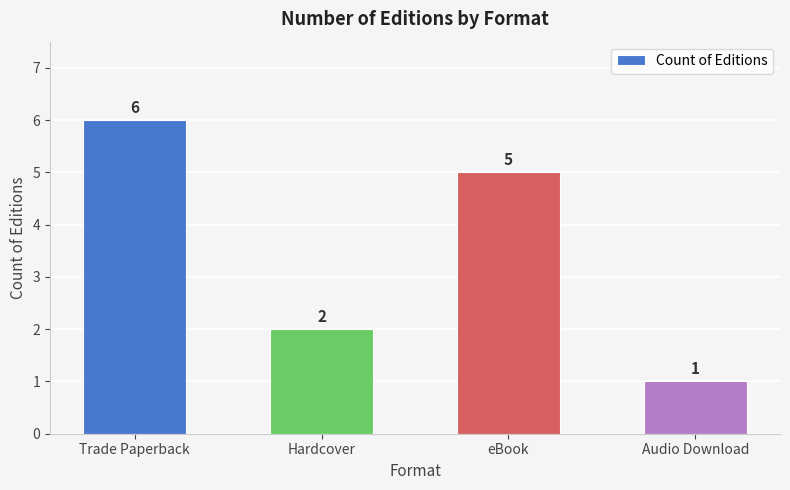

Approximately how many times larger is the value at Trade Paperback compared to Audio Download?

6.0